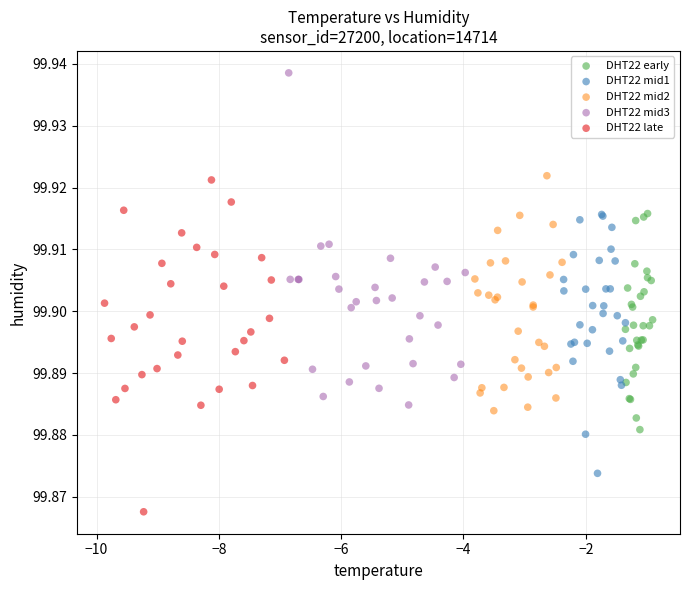

Which series reaches the minimum Y coordinate?

DHT22 late